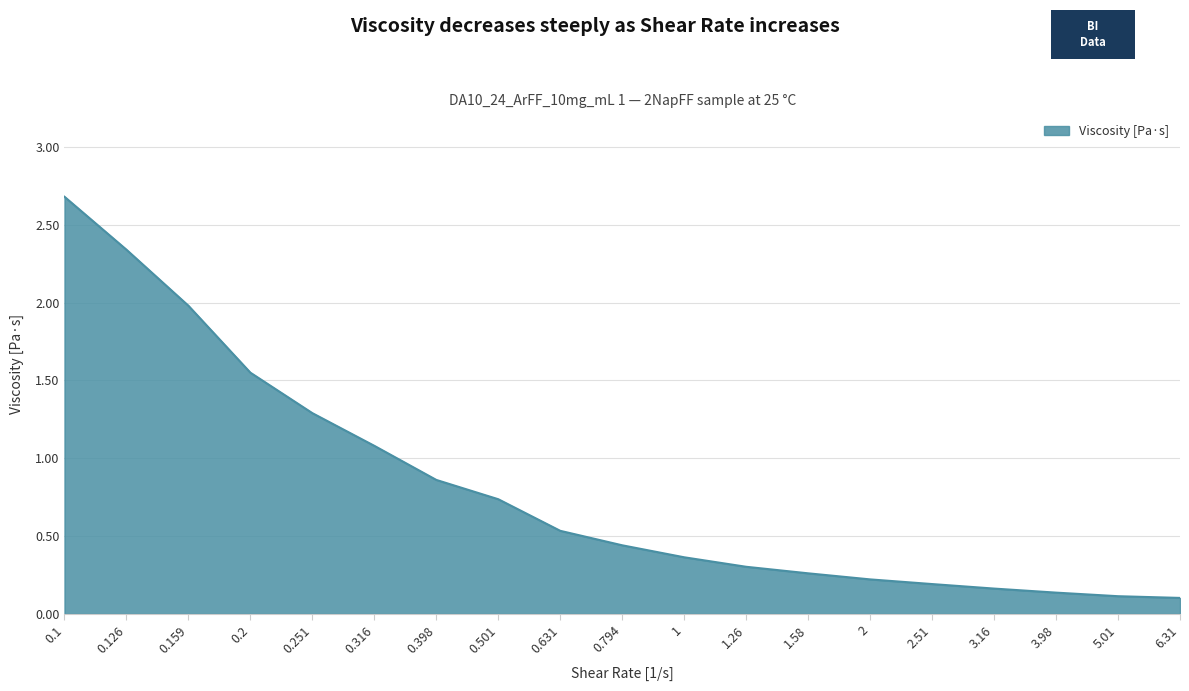

What is the maximum value shown in the chart?

2.7